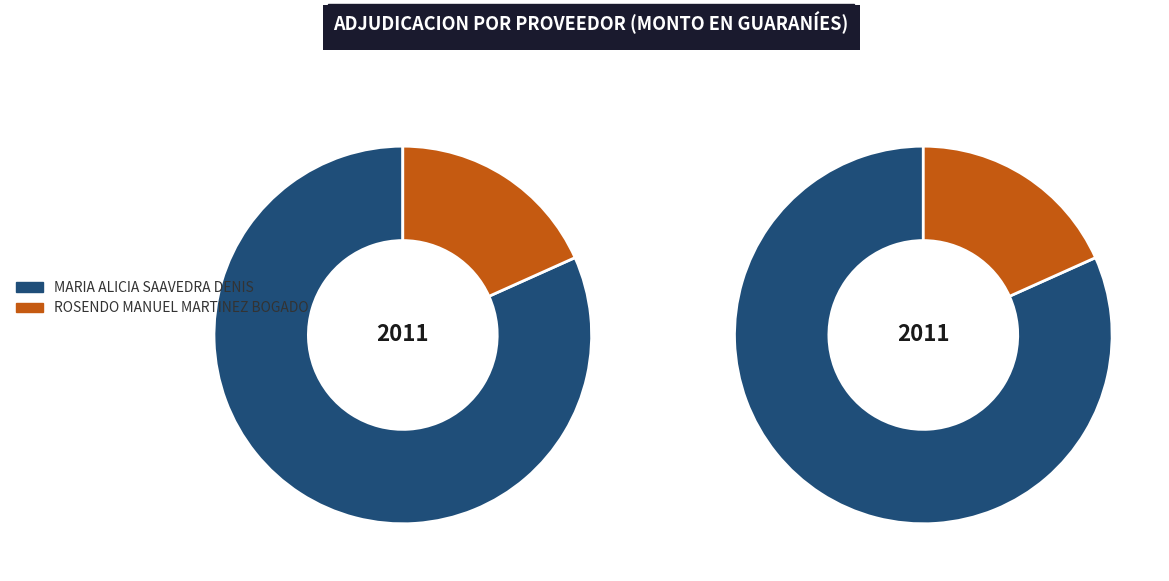

Rank the categories by value from lowest to highest.

ROSENDO MANUEL MARTINEZ BOGADO, MARIA ALICIA SAAVEDRA DENIS